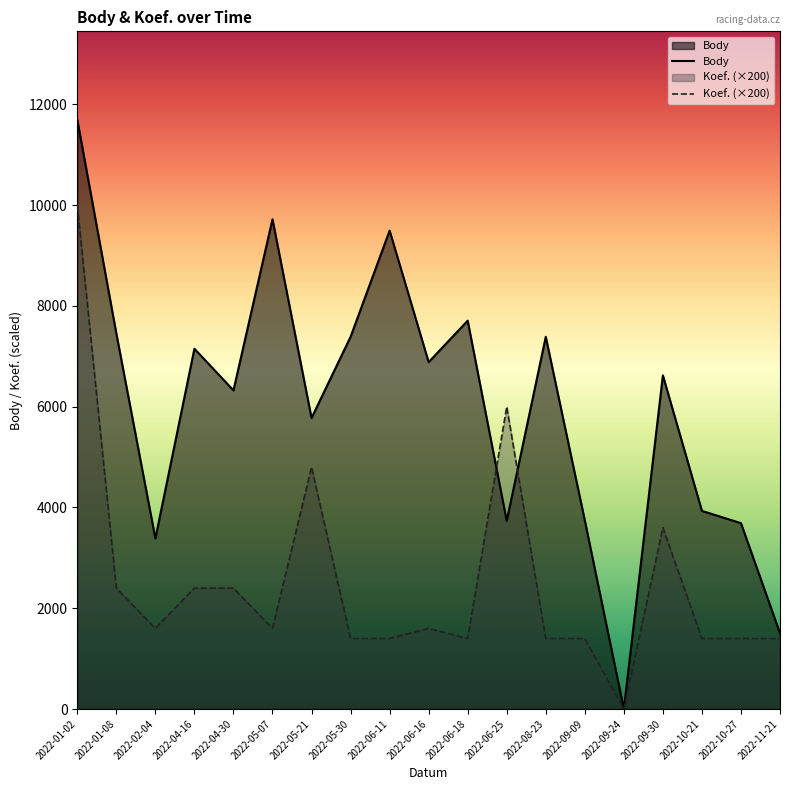

What position from the left is 2022-06-18?

11